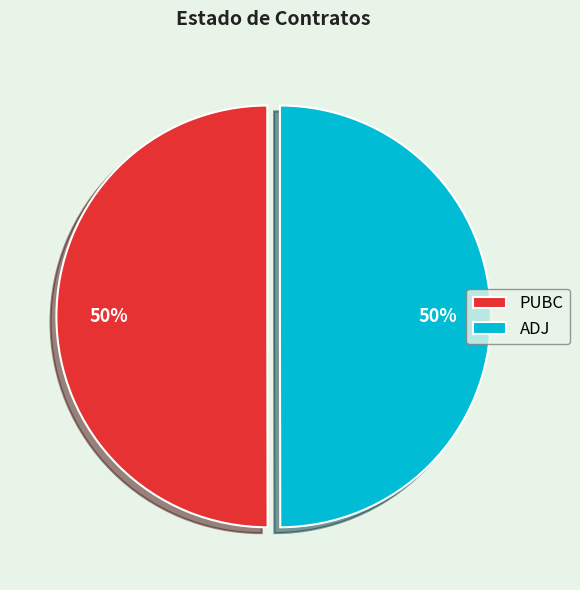

To the nearest percent, what percentage of the pie is ADJ?

50%